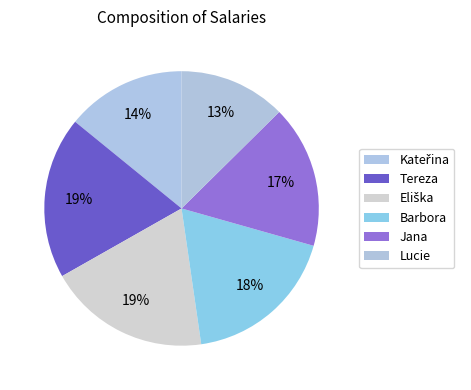

Does Kateřina account for over 50% of the chart?

No